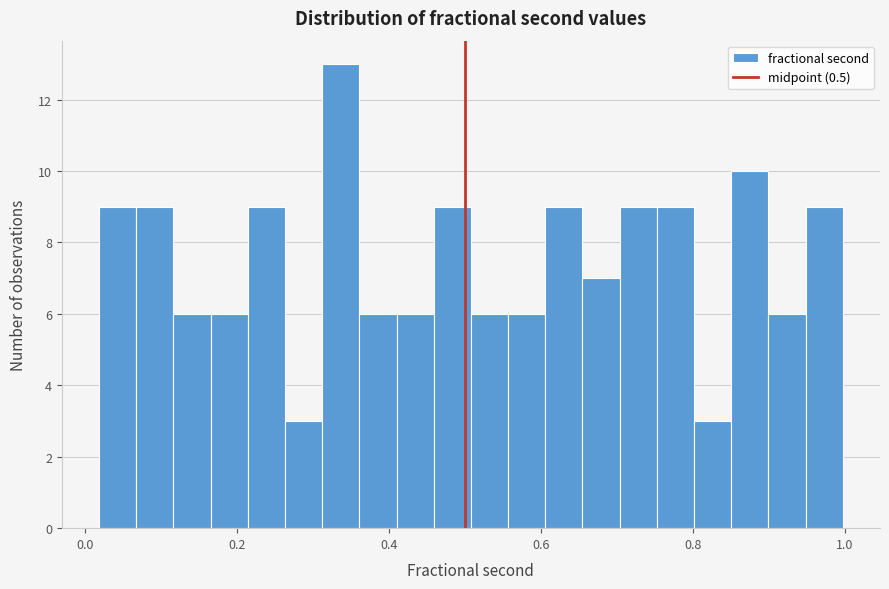

Around what value on the x-axis is the tallest bar? Give the approximate position of its centre, as read against the axis.

0.34